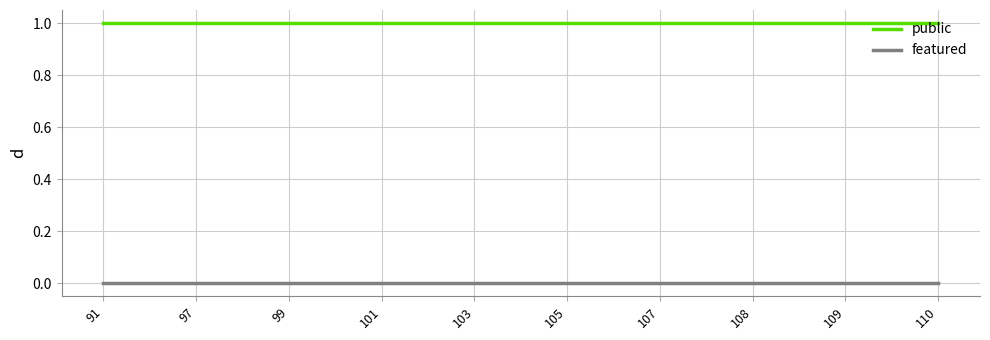

The value of public at 97 is 0. True or false?

False